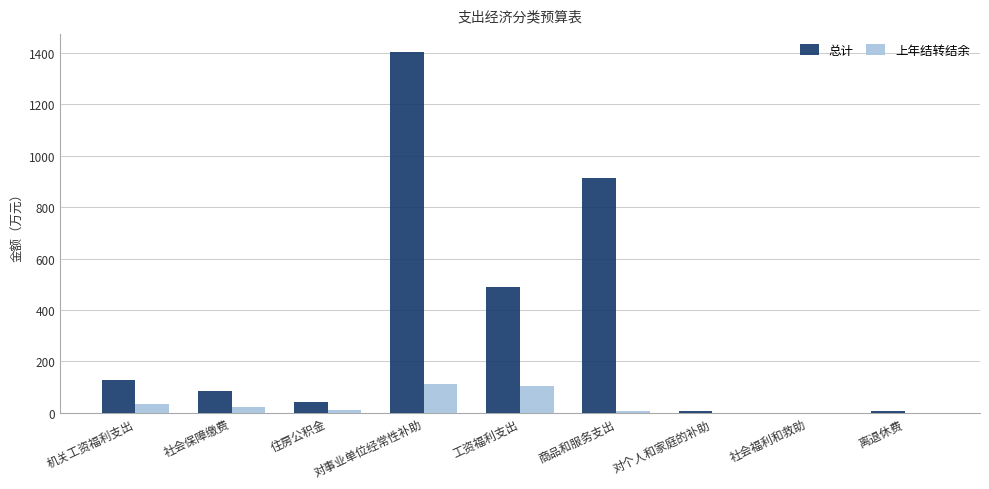

Between 社会保障缴费 and 商品和服务支出, which series saw the biggest shift?

总计